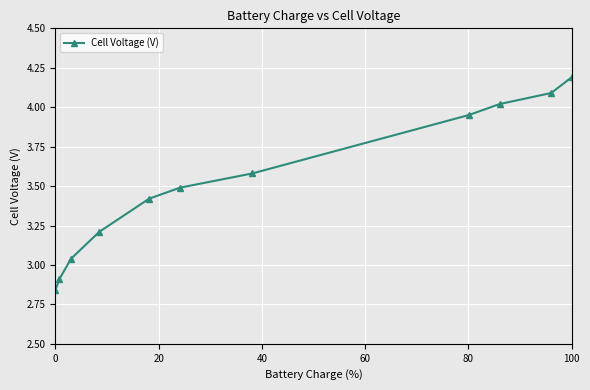

True or false: there are more than 0 points higher than both neighbors.

False